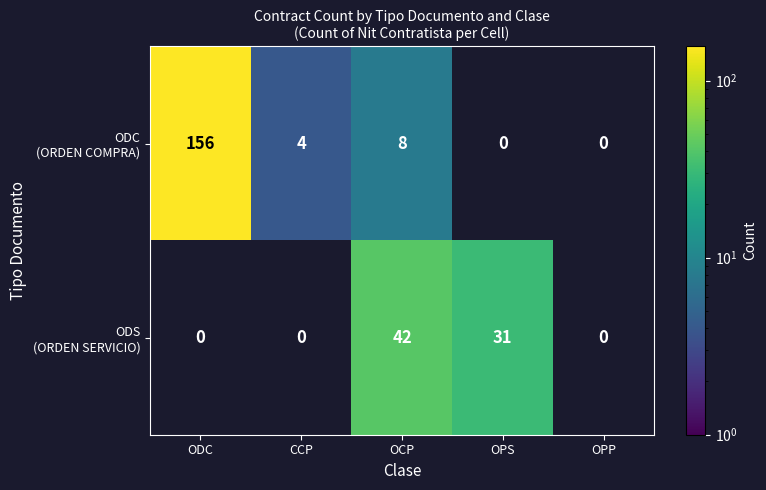

What is the spread (max minus min) of values at OPS?

31